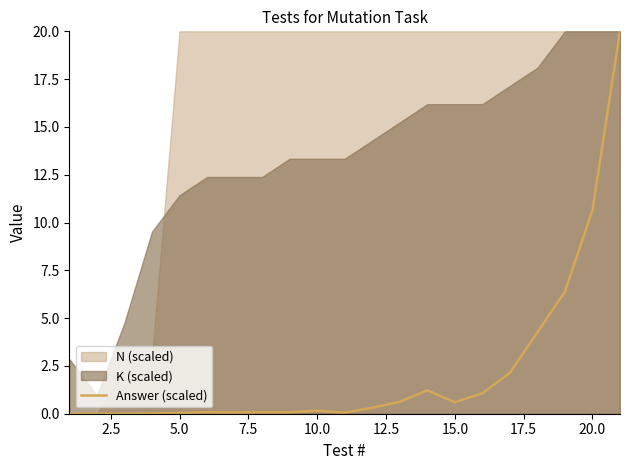

At which label is Answer (scaled) closest to 10?

20.0